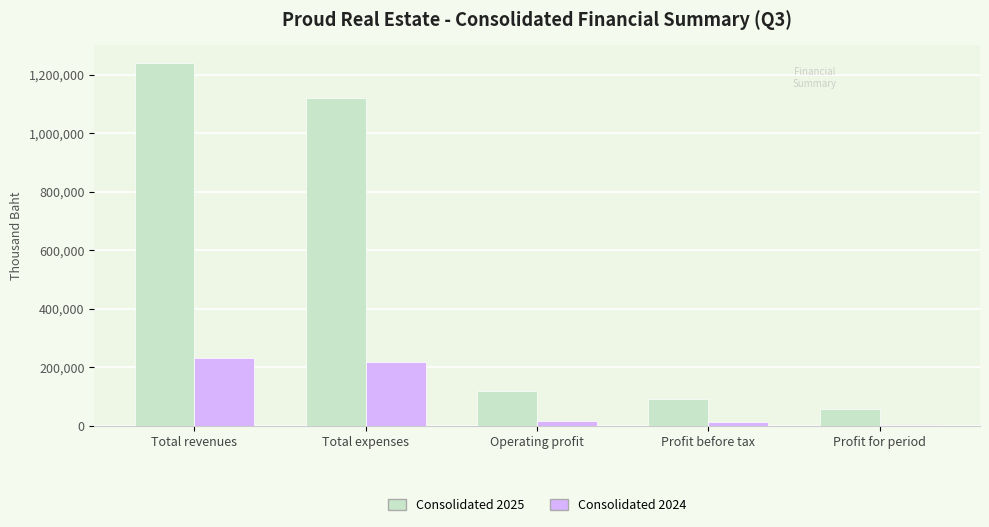

The value of Consolidated 2024 at Total expenses is 217786. True or false?

True